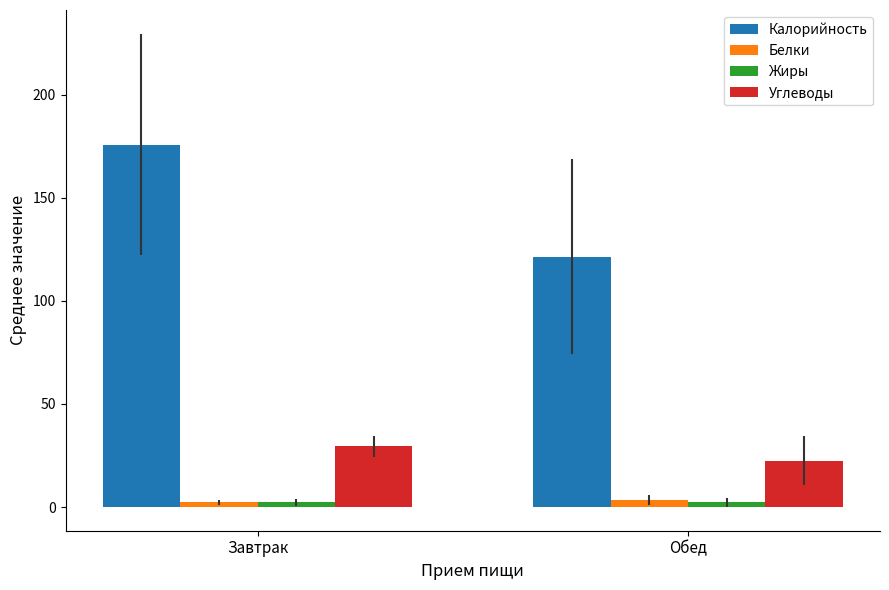

Which category has the highest value across all series?

Завтрак